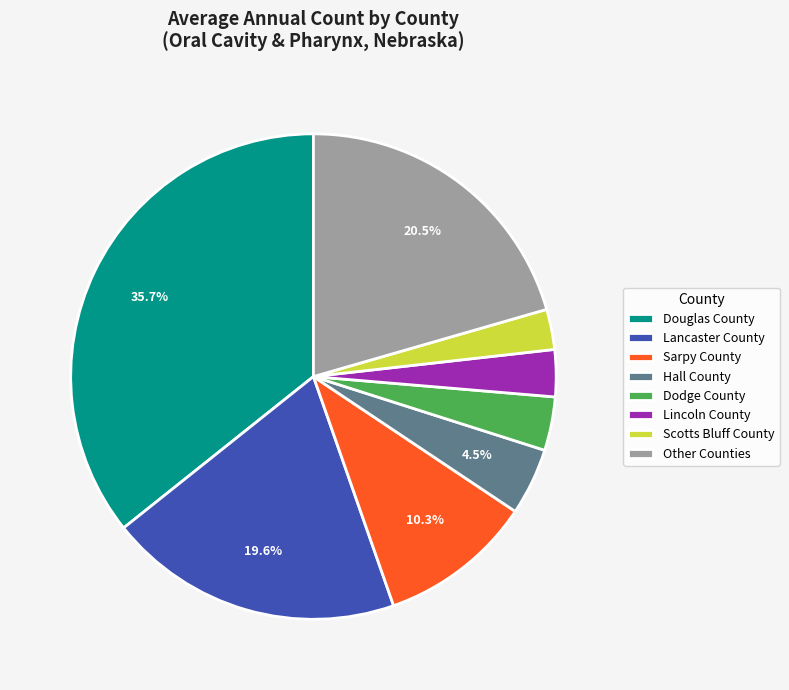

Between Sarpy County and Scotts Bluff County, which is larger?

Sarpy County